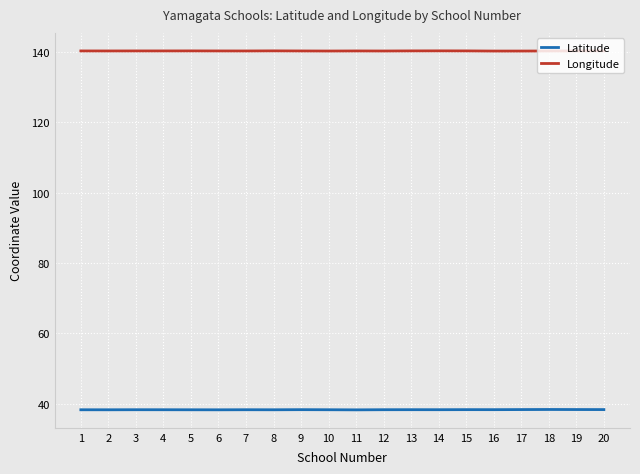

Does the chart have visible grid lines?

Yes